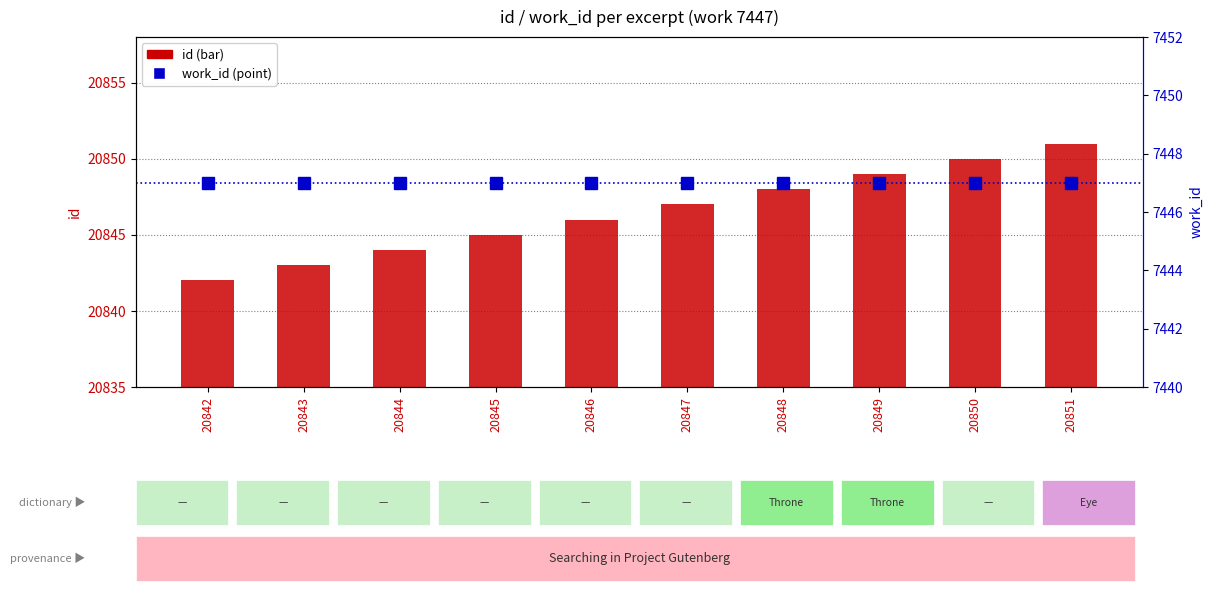

List the series in order of their overall mean, lowest first.

work_id, id